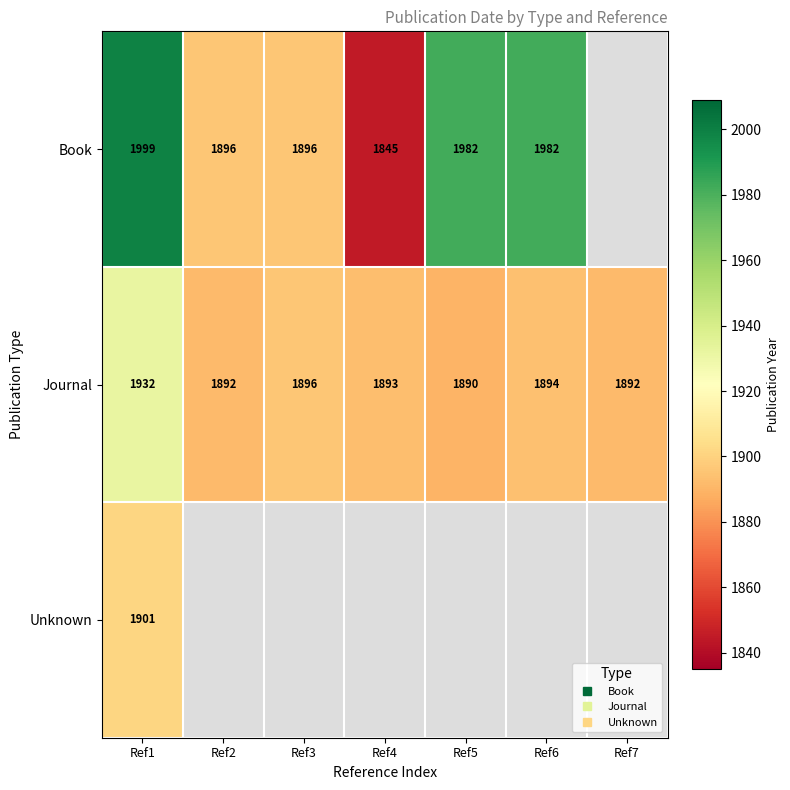

Rank the series by their maximum value, from lowest to highest.

Unknown, Journal, Book